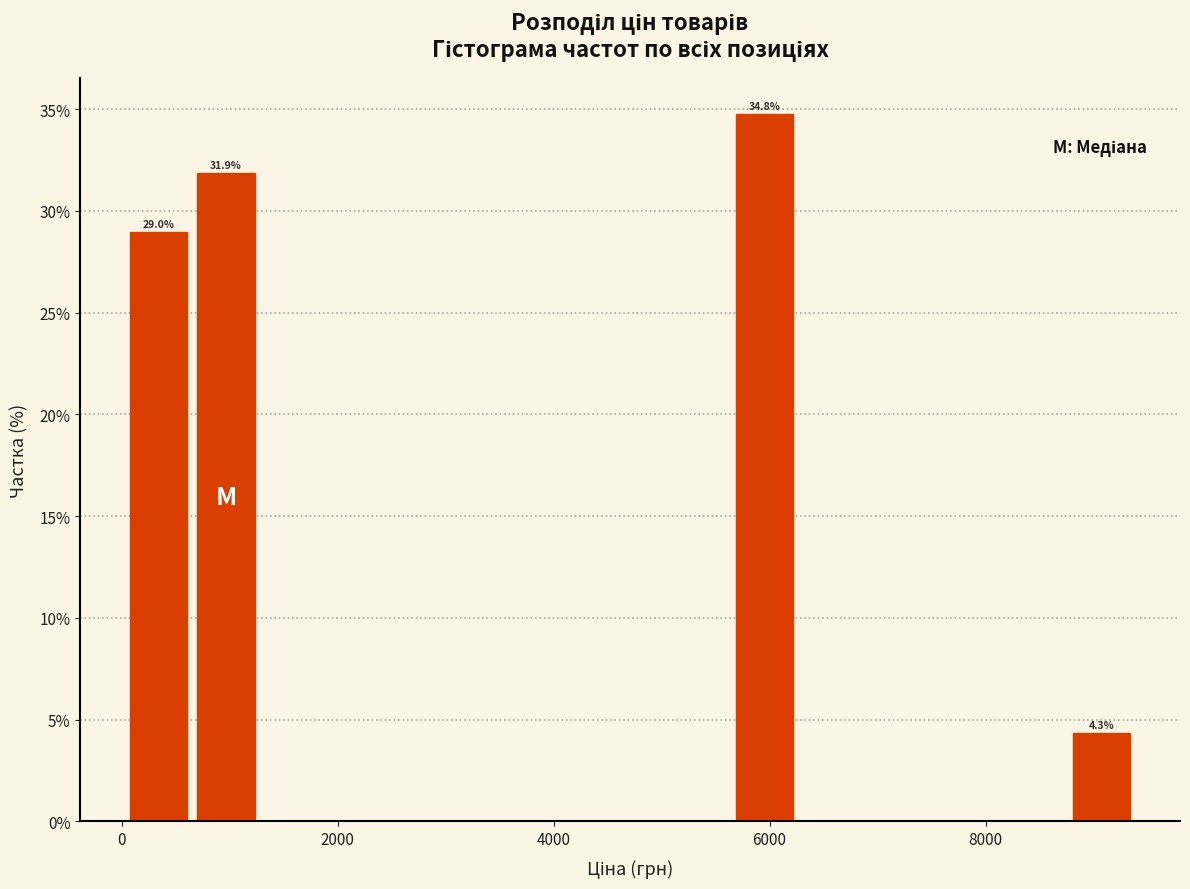

Read against the x-axis, roughly where is the centre of the tallest bar?

6000